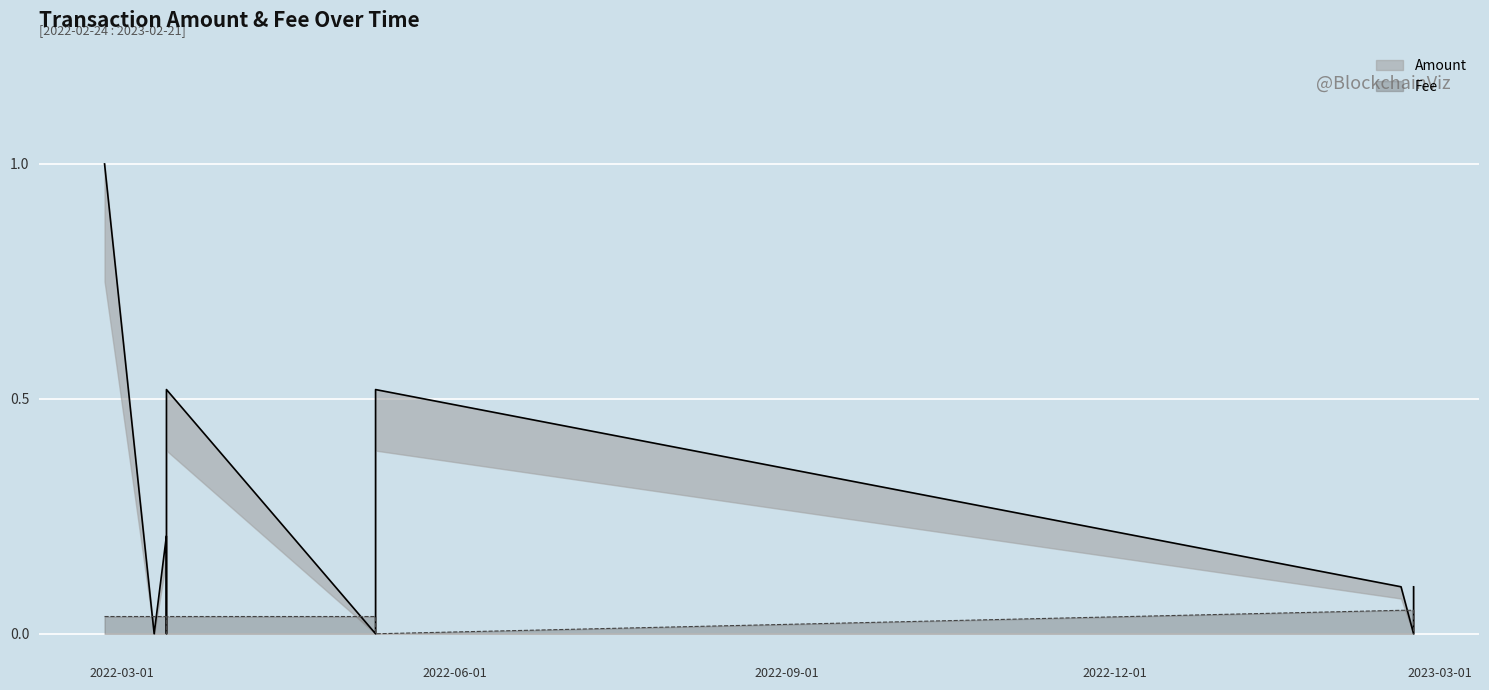

Is it true that Amount equals 0.2 at 2022-05-10 03:29:02?

False